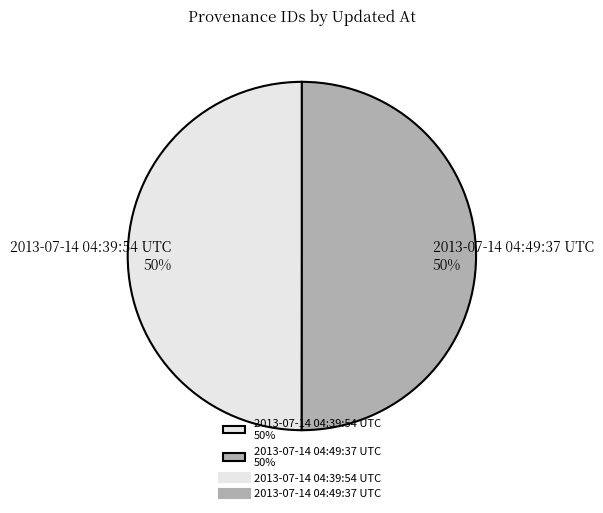

Approximately how many times larger is the value at 2013-07-14 04:39:54 UTC compared to 2013-07-14 04:49:37 UTC?

1.0